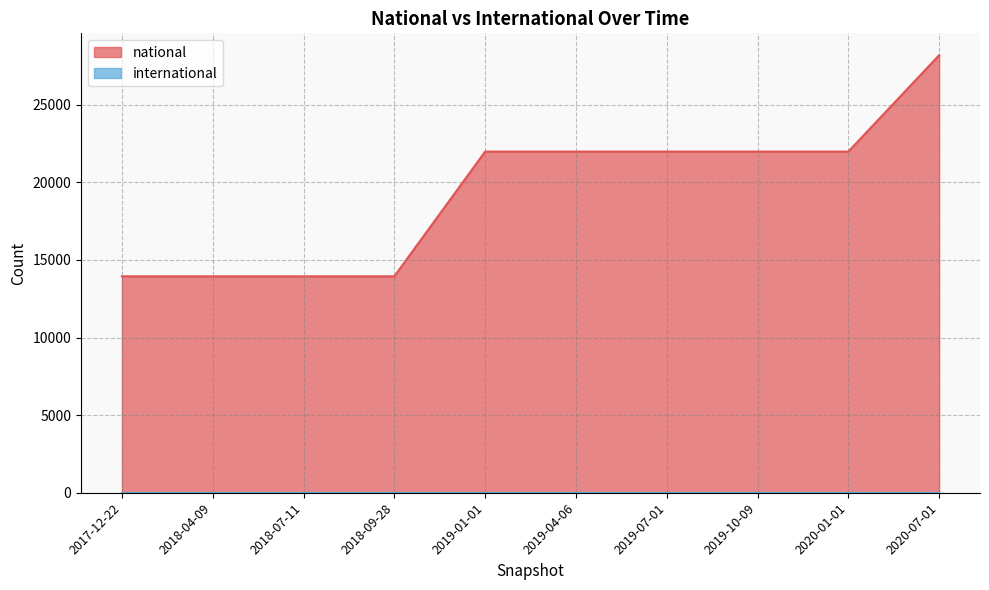

Reading left to right, transcribe all the data shown in this chart.

2017-12-22=13944	2018-04-09=13944	2018-07-11=13944	2018-09-28=13944	2019-01-01=21981	2019-04-06=21981	2019-07-01=21981	2019-10-09=21981	2020-01-01=21981	2020-07-01=28190